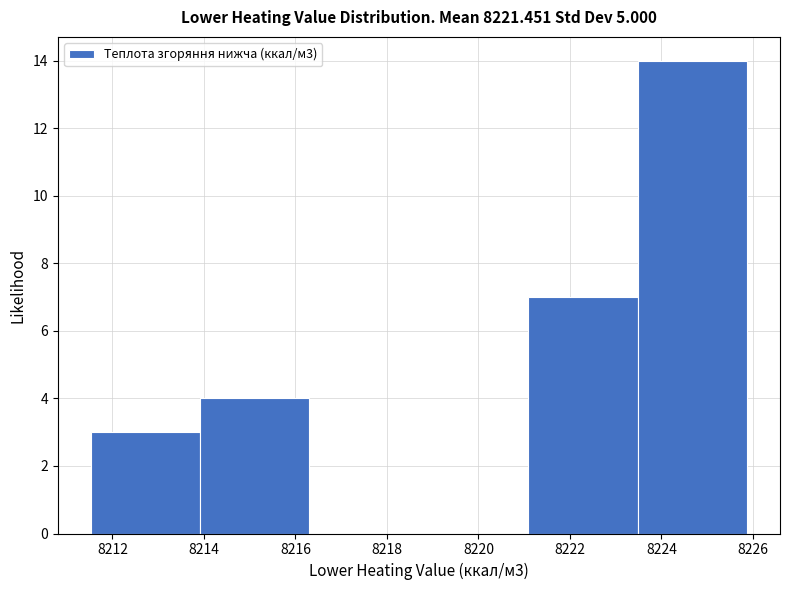

Over which range of the x-axis is the bar tallest?

8223.4 to 8225.8